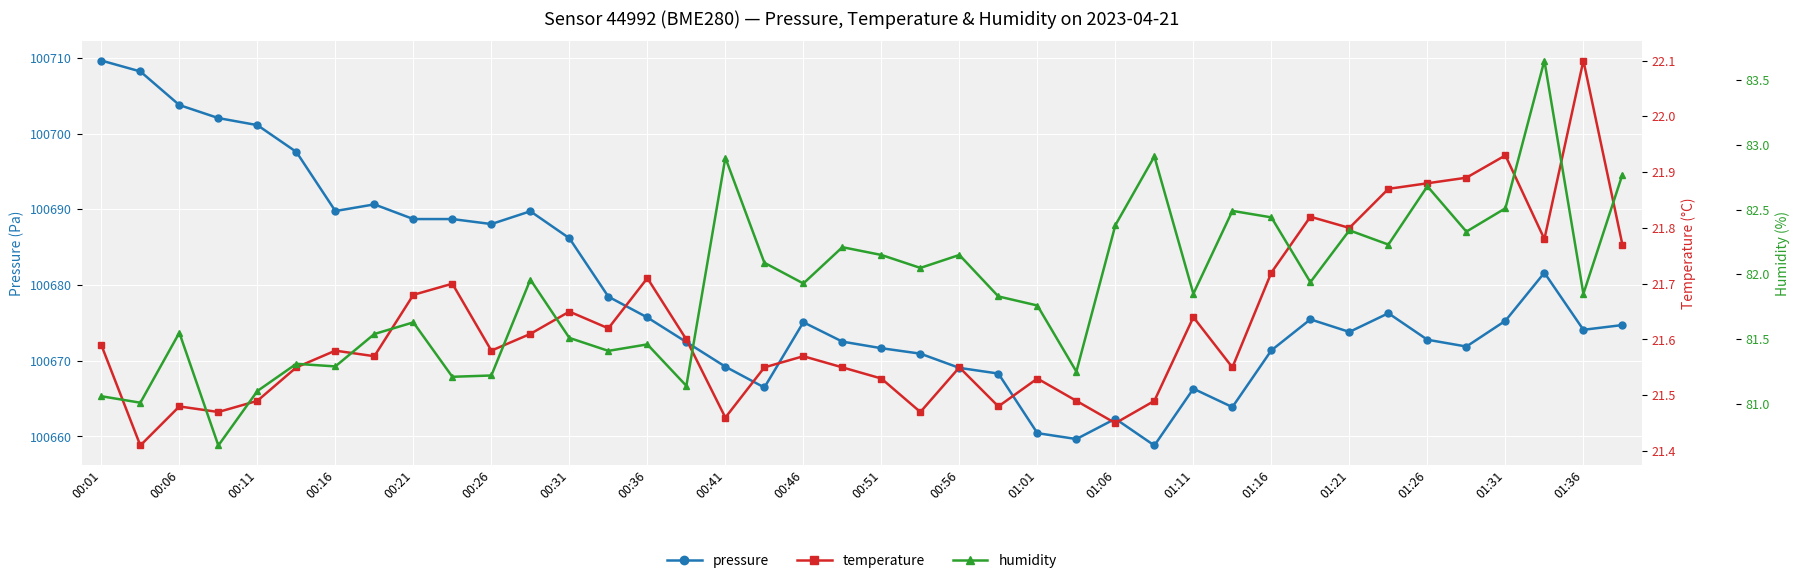

How many categories are shown in the chart?

40